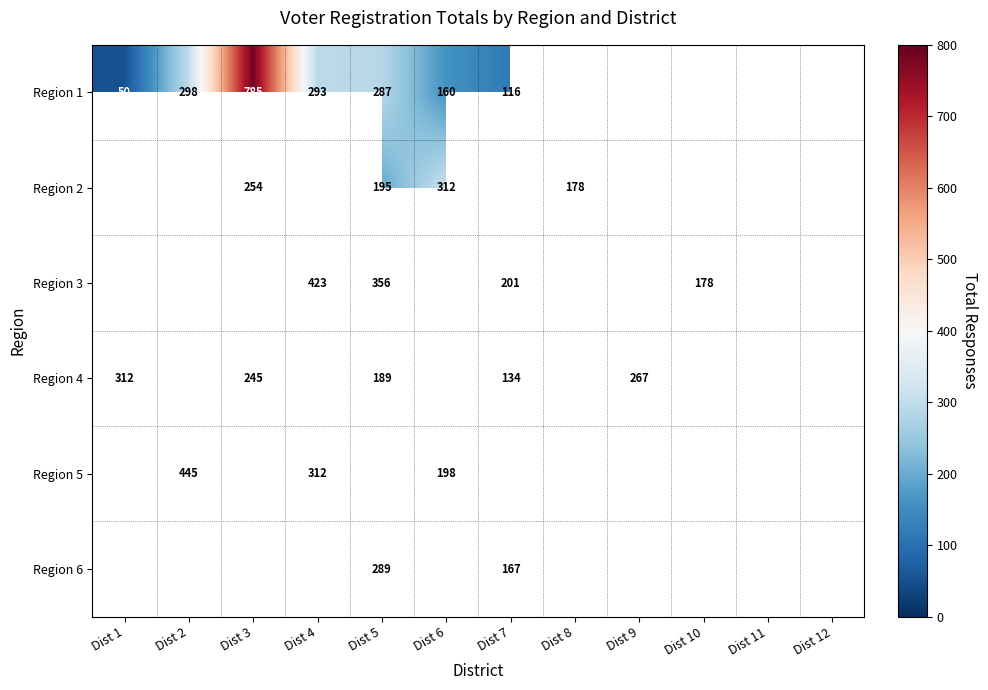

The Region 6 series shows 169.5 at Dist 5. True or false?

False